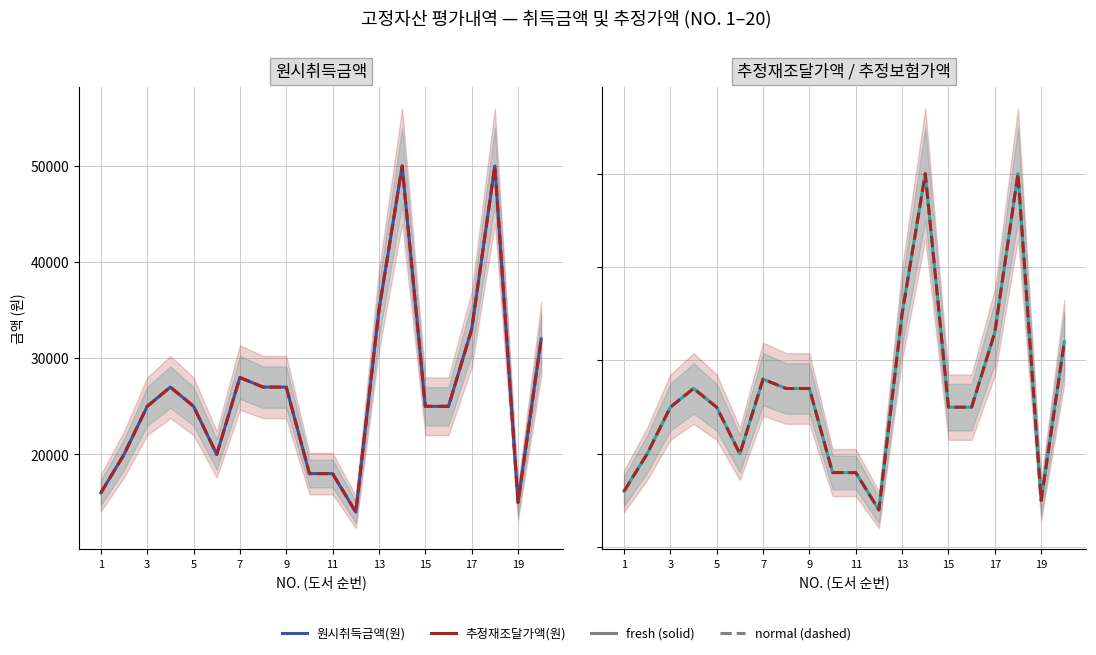

Between 1 and 5, which series saw the biggest shift?

원시취득금액(원)